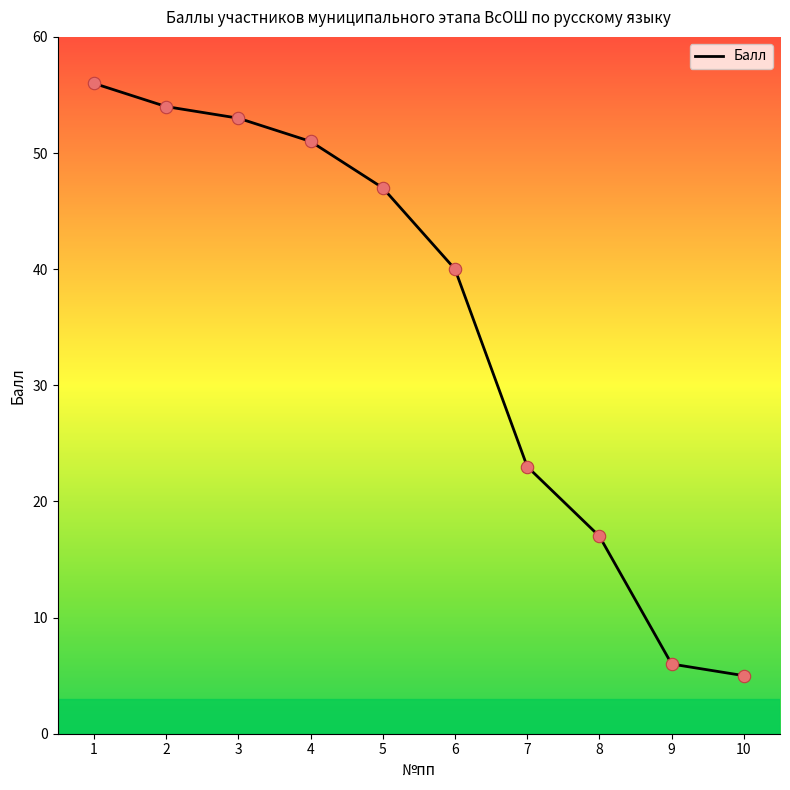

What is the change in value from 4 to 10?

-46